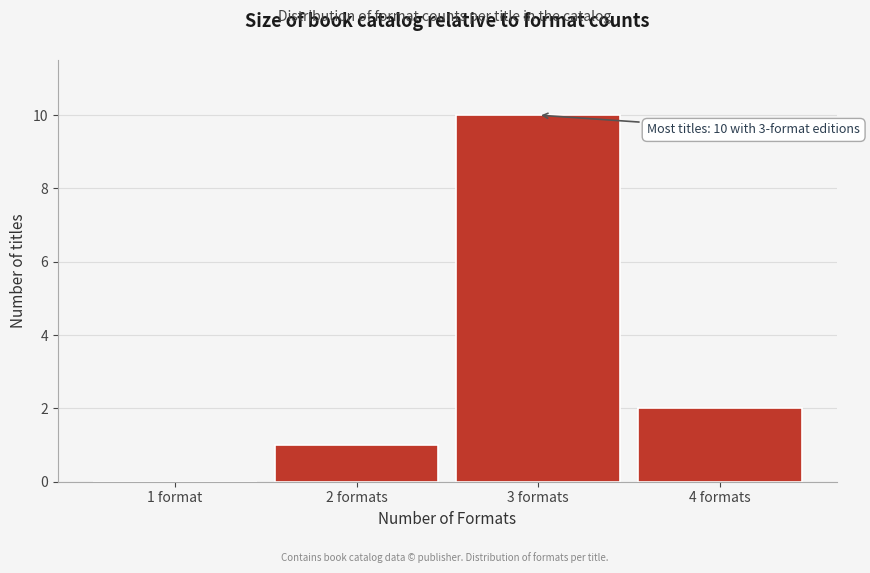

Reading left to right, list all the values displayed in this chart.

1 format=0	2 formats=1	3 formats=10	4 formats=2